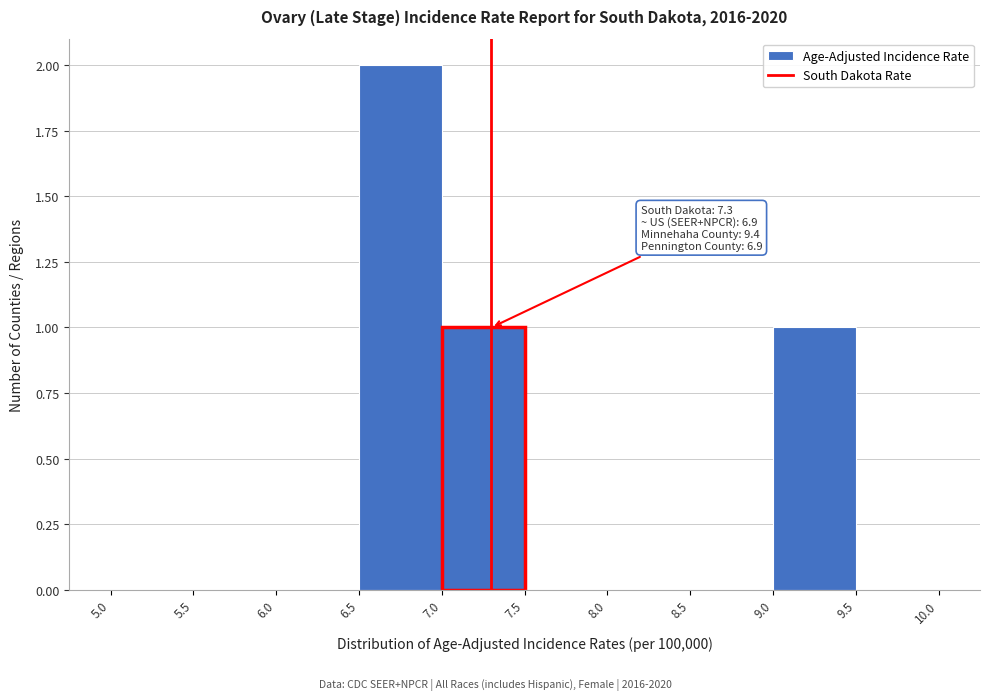

Which range on the x-axis has the tallest bar?

6.5 to 7.0